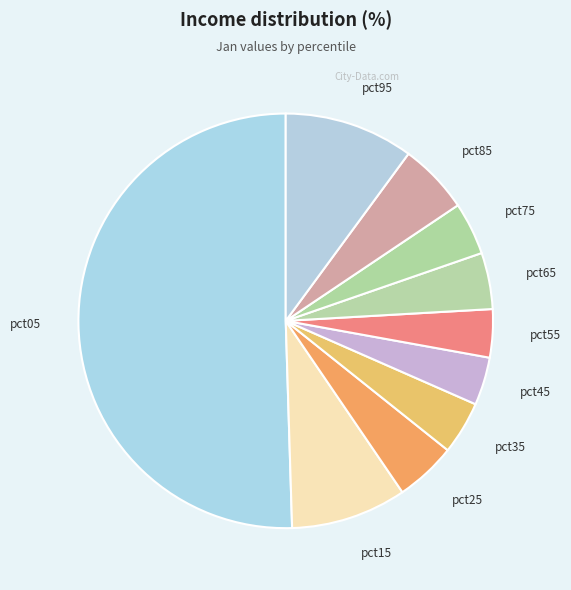

Which slice represents more than half of the pie?

pct05